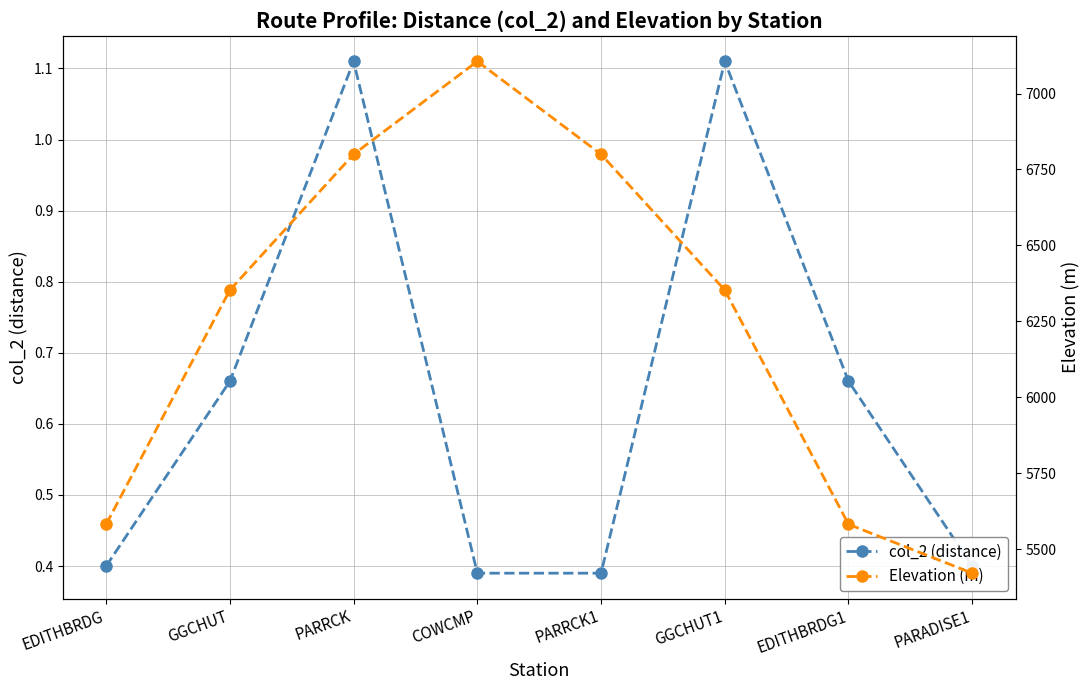

Reading right to left, transcribe all the data shown in this chart.

col_2 (distance): 0.4	0.7	1.1	0.4	0.4	1.1	0.7	0.4
Elevation (m): 5421.0	5582.0	6353.0	6800.0	7106.0	6800.0	6353.0	5582.0